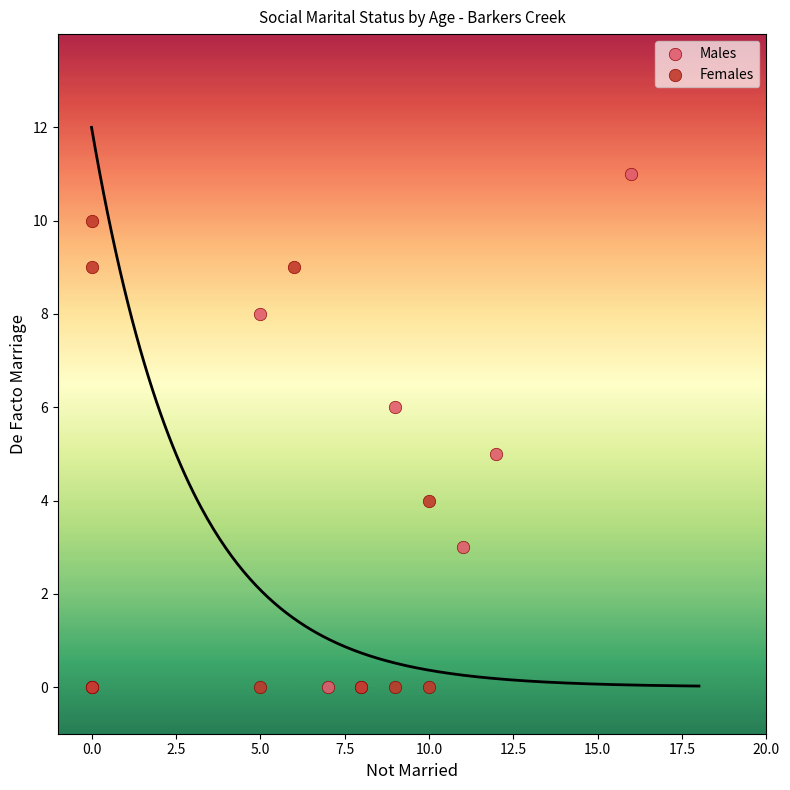

Which series reaches the maximum Y coordinate?

Males